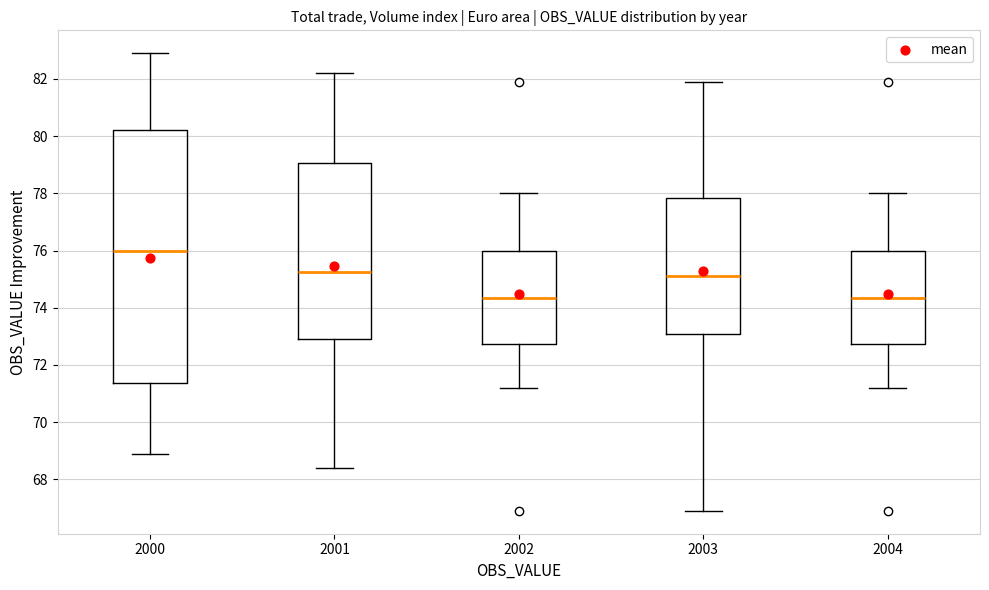

Which box has the highest median line?

2000